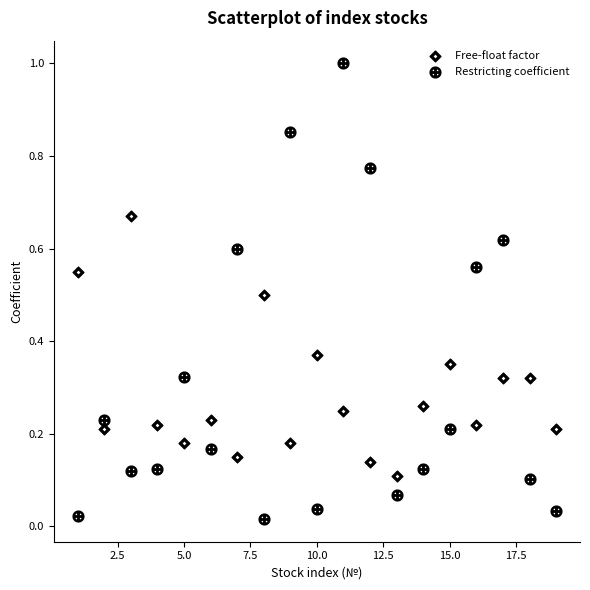

How many points are shown in the scatter plot?

38